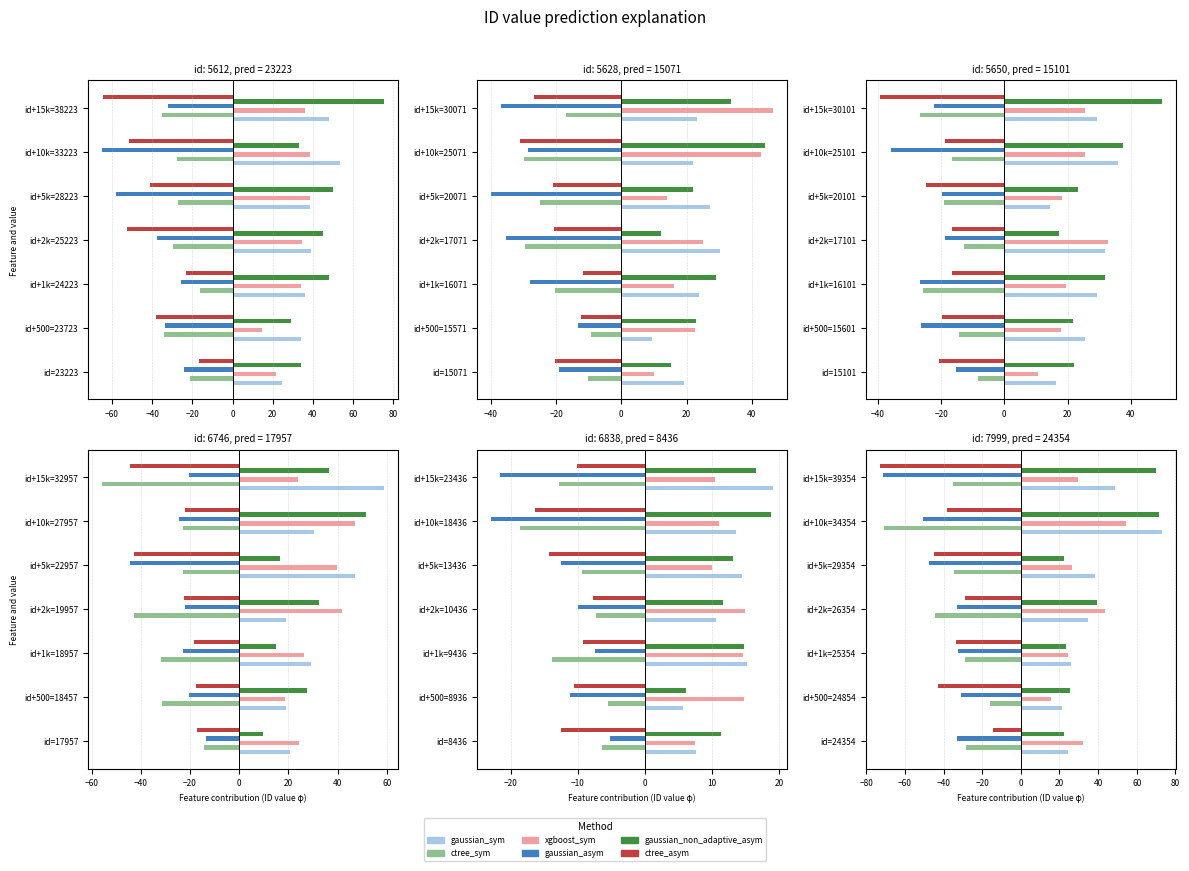

True or false: ctree_sym has a value of -28.8 at −40.

True